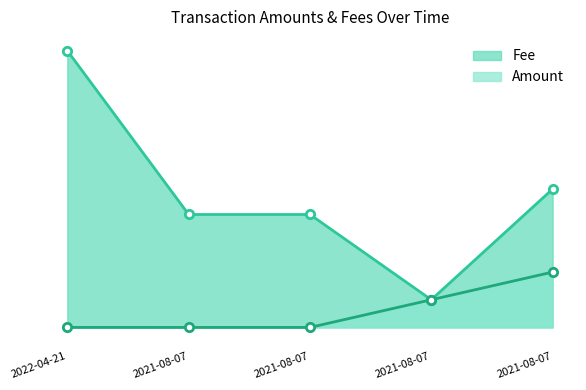

Is the value of Amount at 2021-08-07 greater than the value of Fee at 2021-08-07?

No